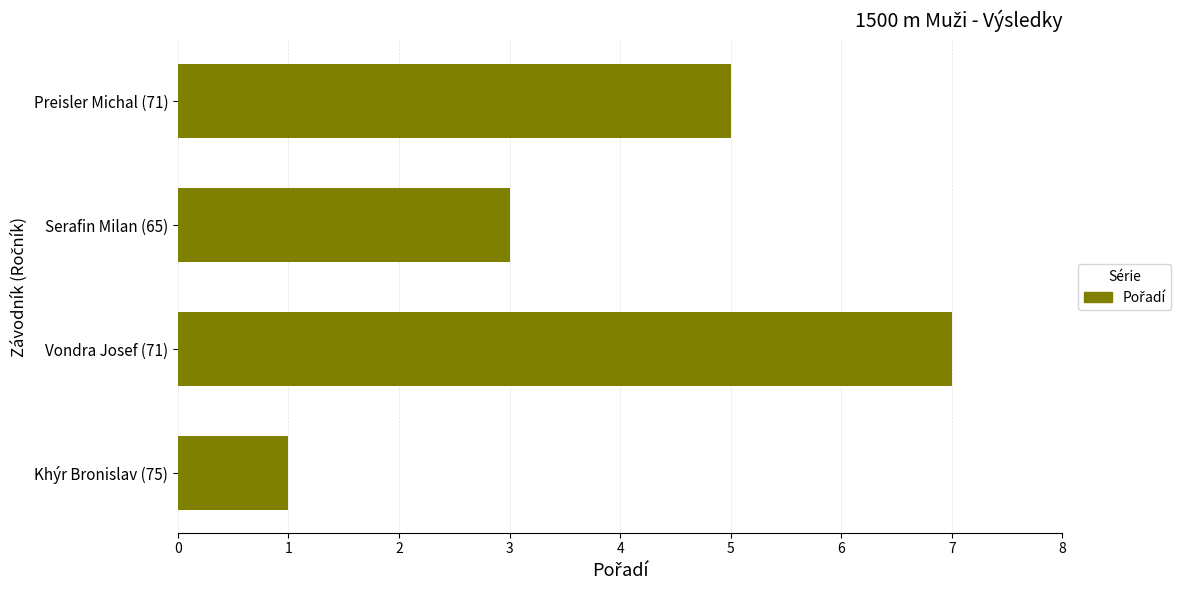

What is the difference between the second highest and second lowest values?

2